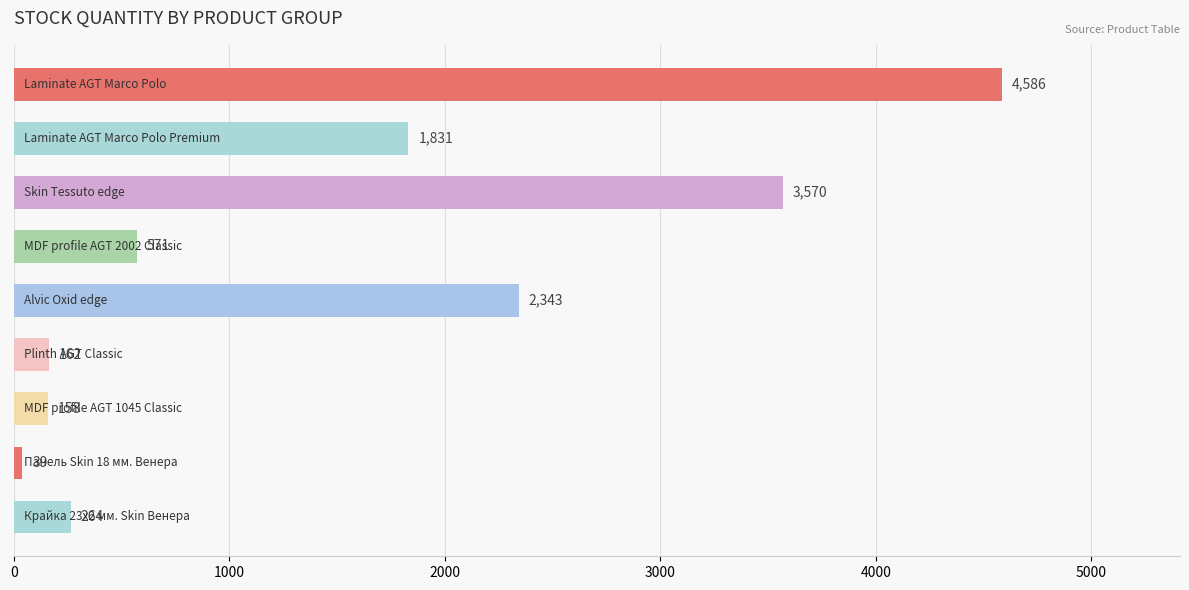

Reading top to bottom, extract all data points from this chart.

4586	1831	3570	571	2343	162	158	39	264